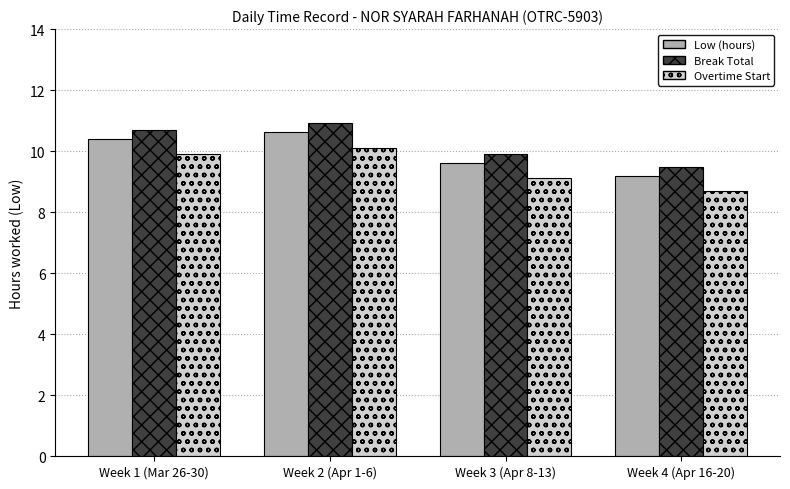

What is the sum of the Break Total values at Week 3 (Apr 8-13) and Week 4 (Apr 16-20)?

19.4